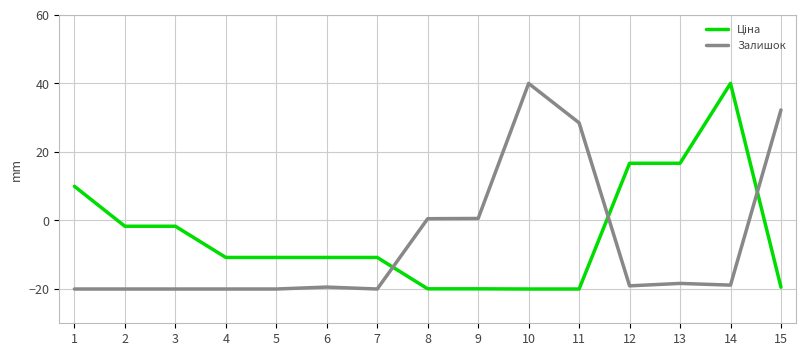

Which category has the highest value in the Залишок series?

10